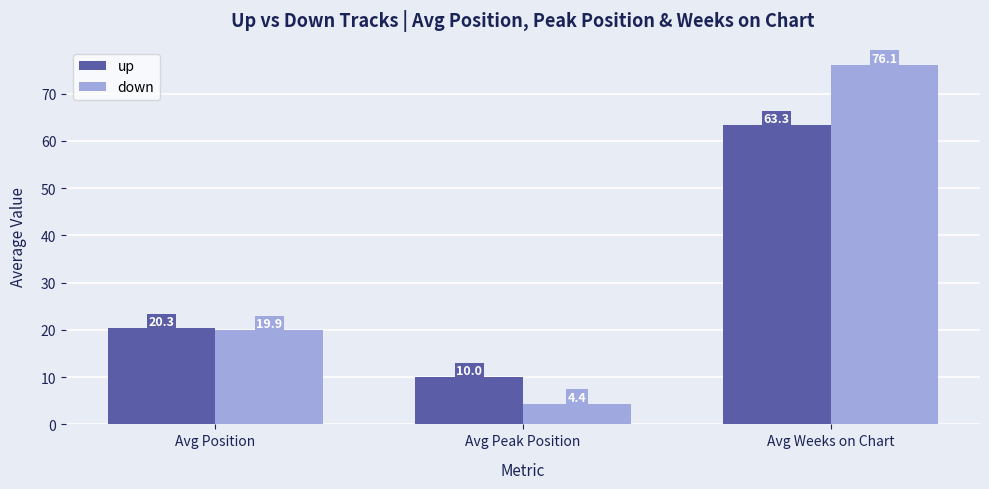

Rank the series at Avg Position from lowest to highest value.

down, up